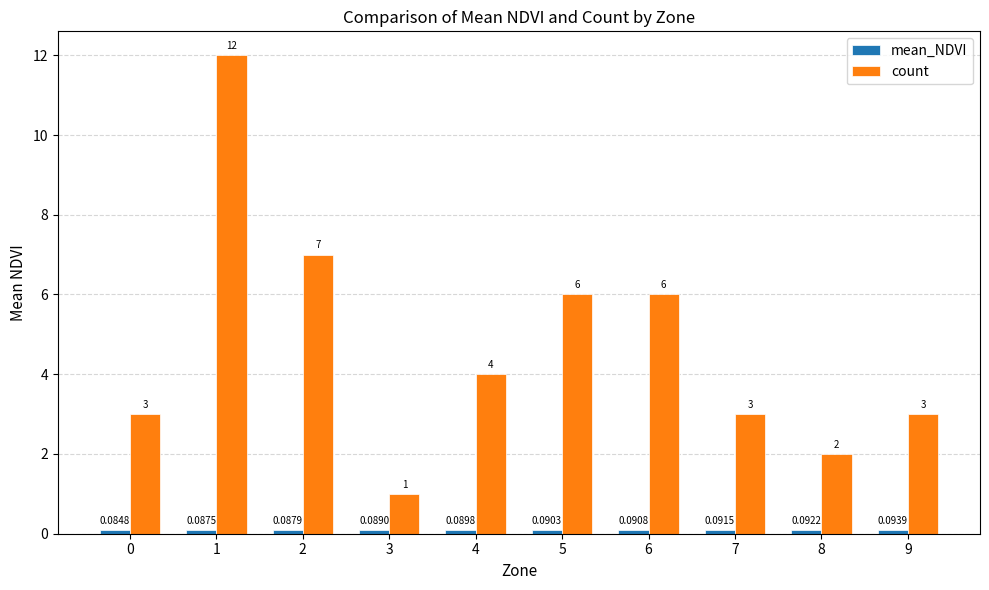

Which series has the largest range (max minus min)?

count